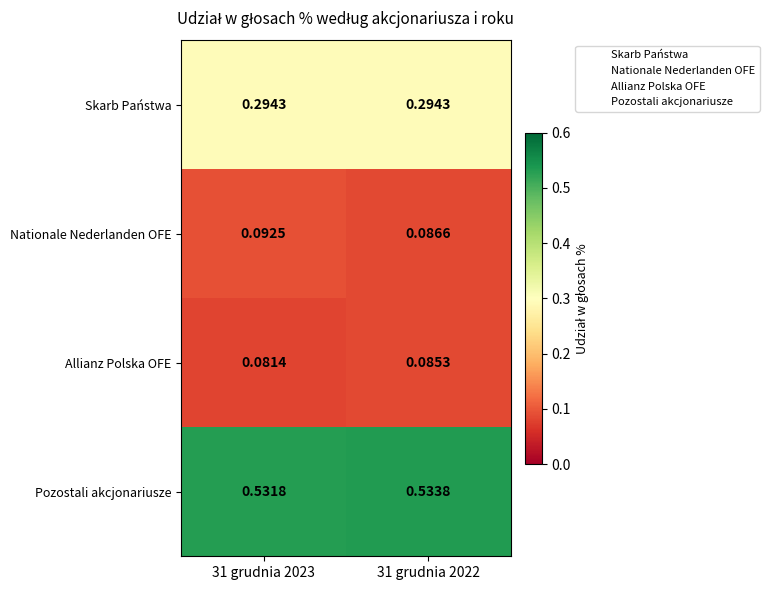

At 31 grudnia 2023, list the series in order from smallest to largest.

Allianz Polska OFE, Nationale Nederlanden OFE, Skarb Państwa, Pozostali akcjonariusze